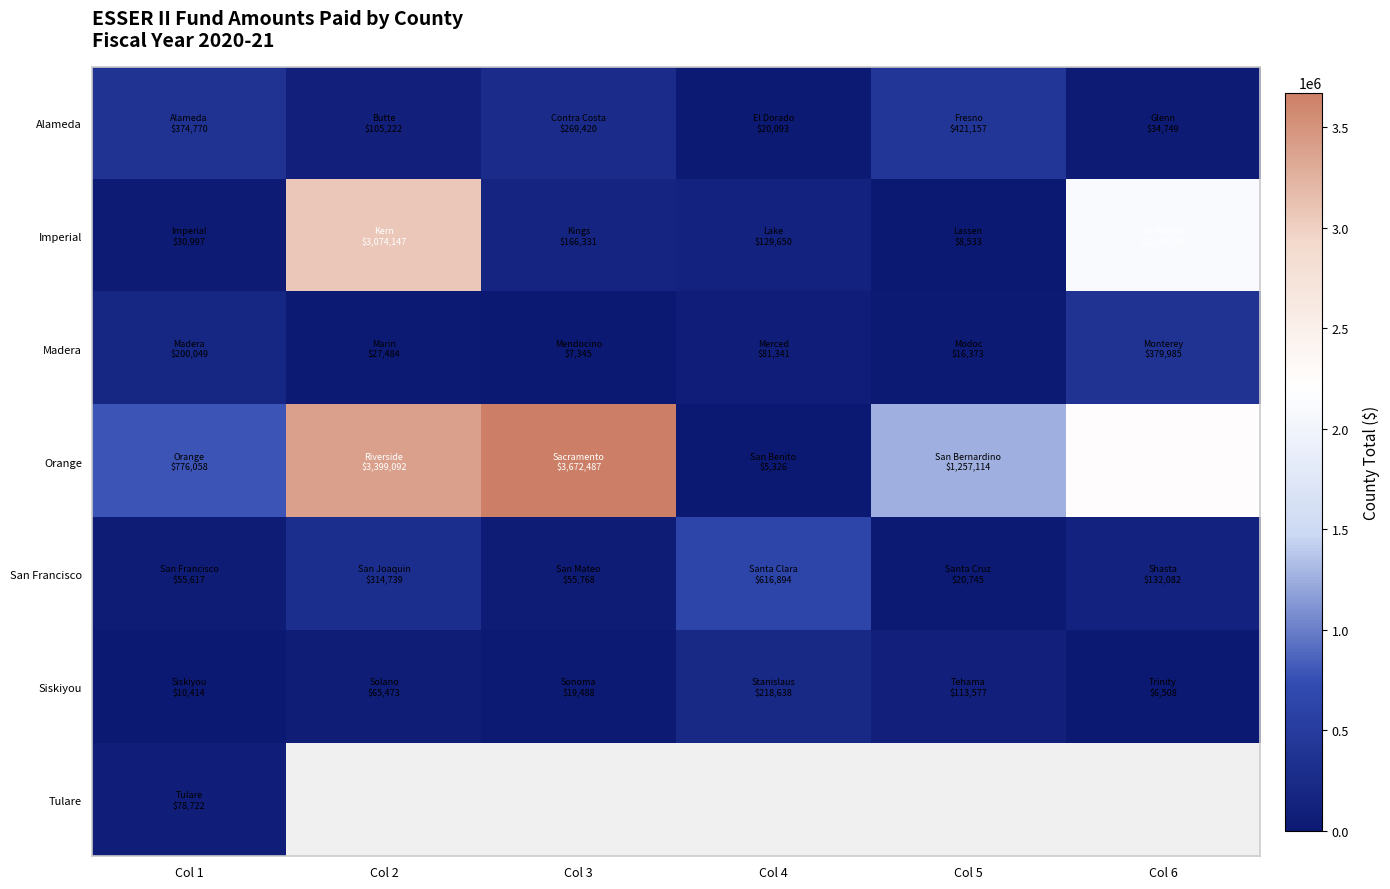

List the labels in order of Siskiyou value, largest first.

Col 4, Col 5, Col 2, Col 3, Col 1, Col 6